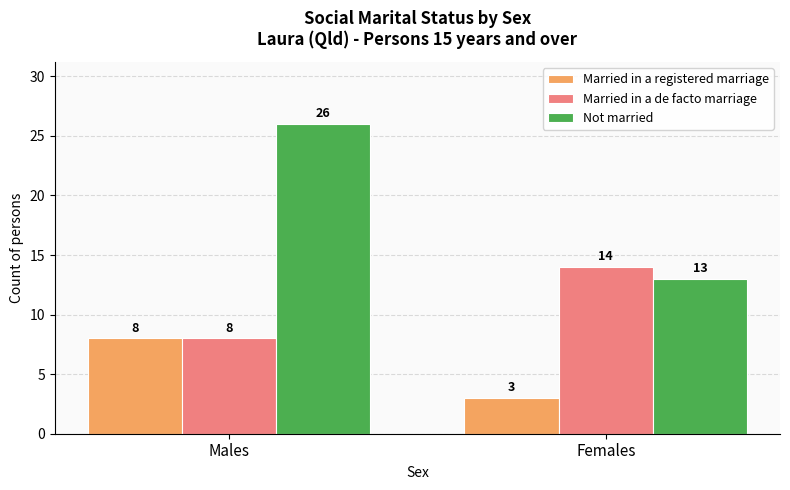

Which series has the widest spread of values?

Not married